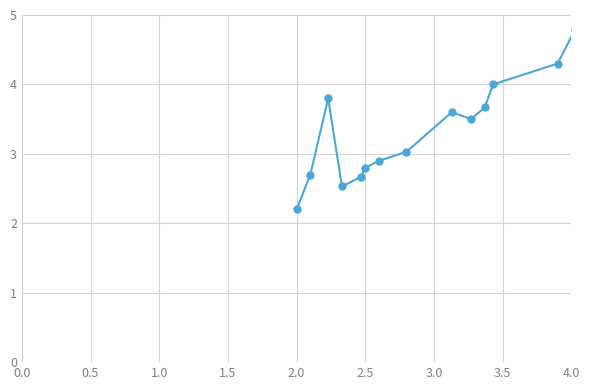

Count the number of data series in this chart.

1